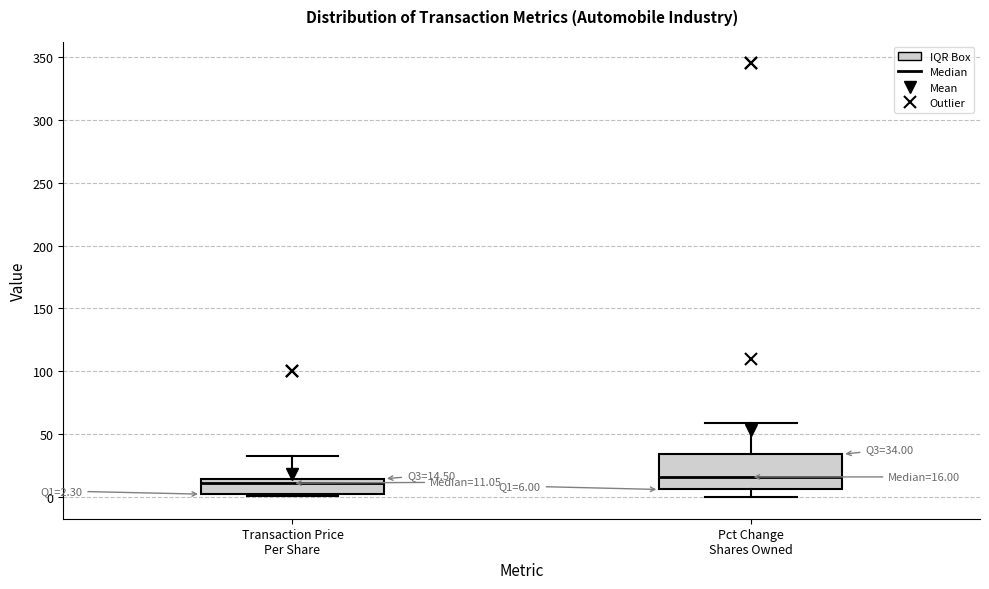

Comparing the boxes themselves (not the whiskers), which one is the tallest?

Pct Change Shares Owned